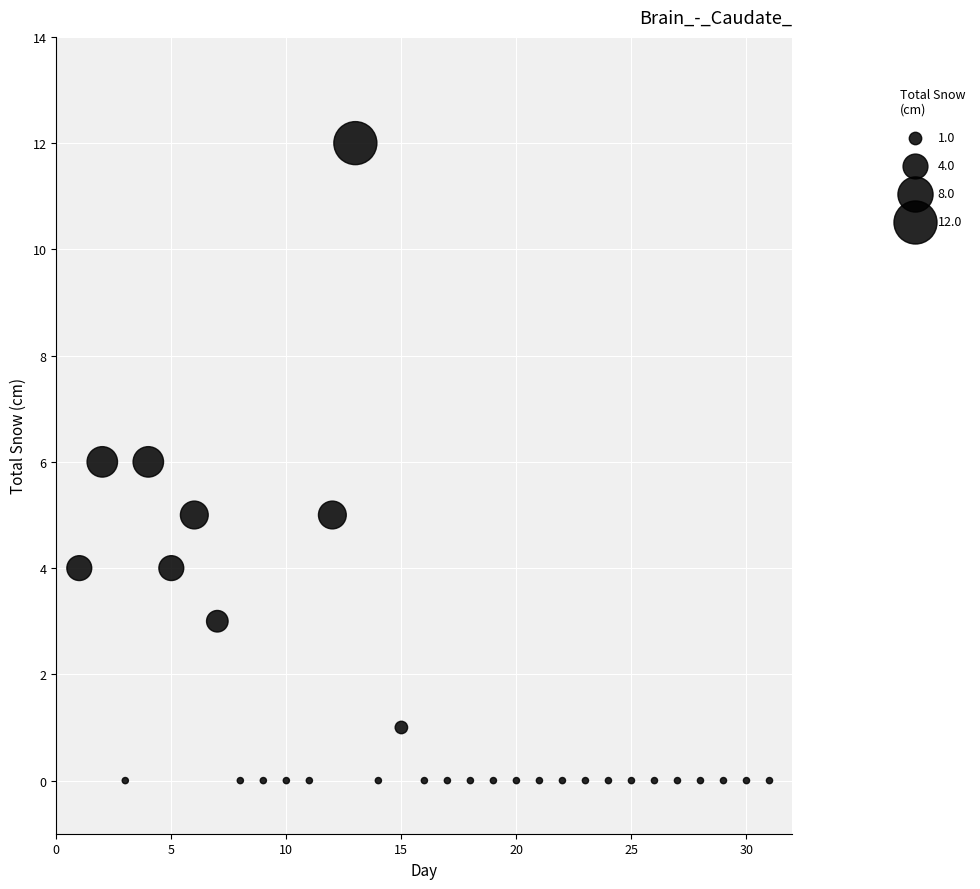

What is the range of Y values (max minus min)?

12